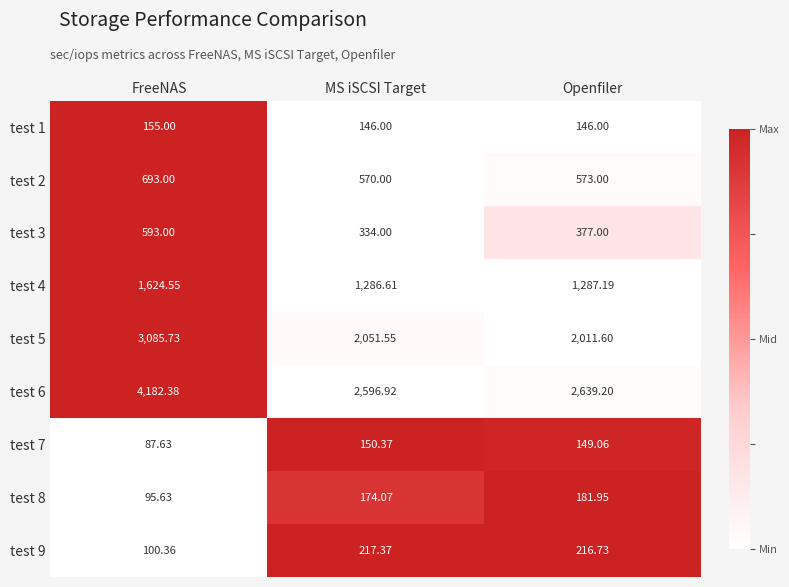

At which category does the chart reach its minimum across all series?

FreeNAS